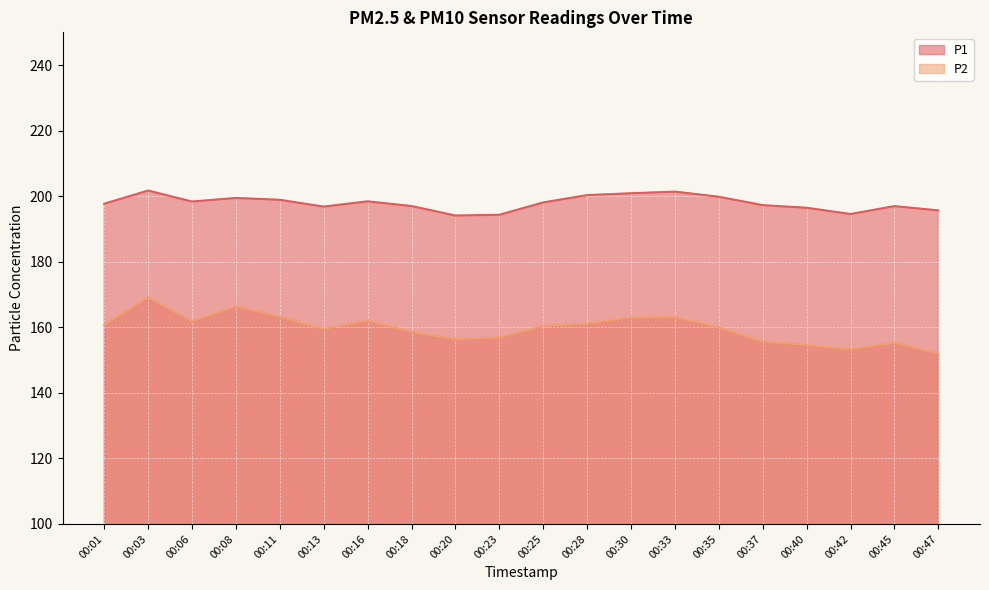

Which series has the largest range (max minus min)?

P2